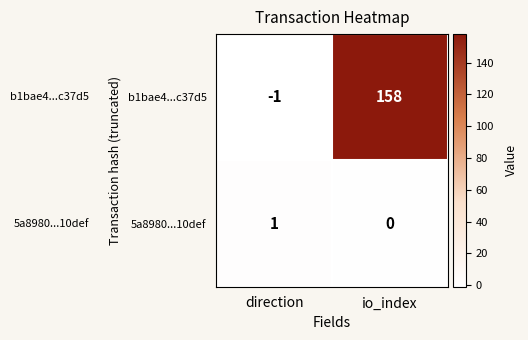

True or false: b1bae4...c37d5 has a value of -2 at direction.

False